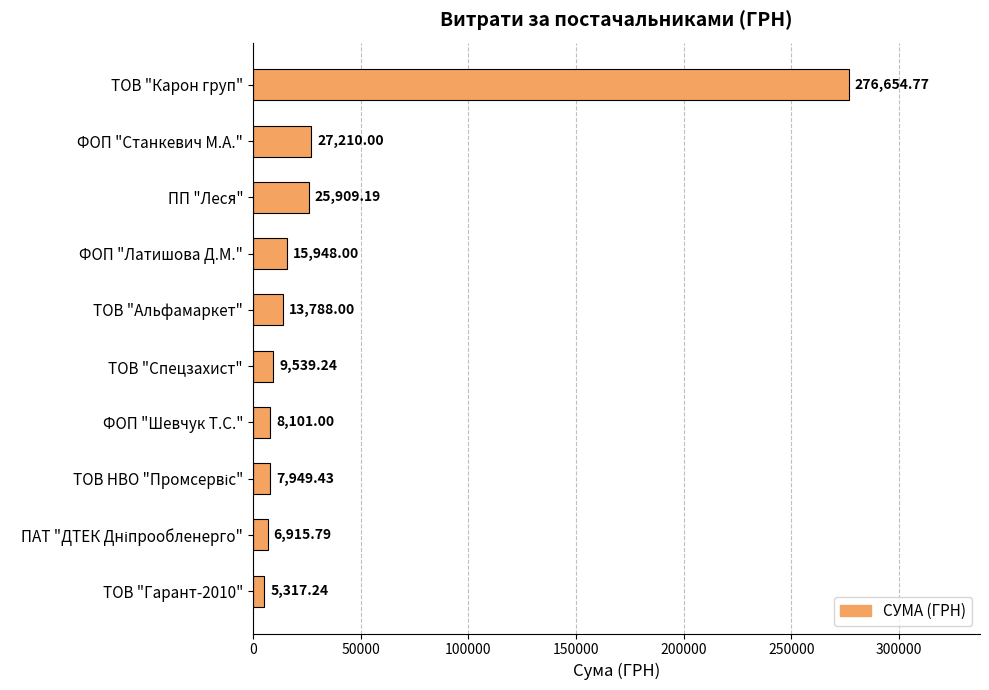

What is the maximum value shown in the chart?

276654.8